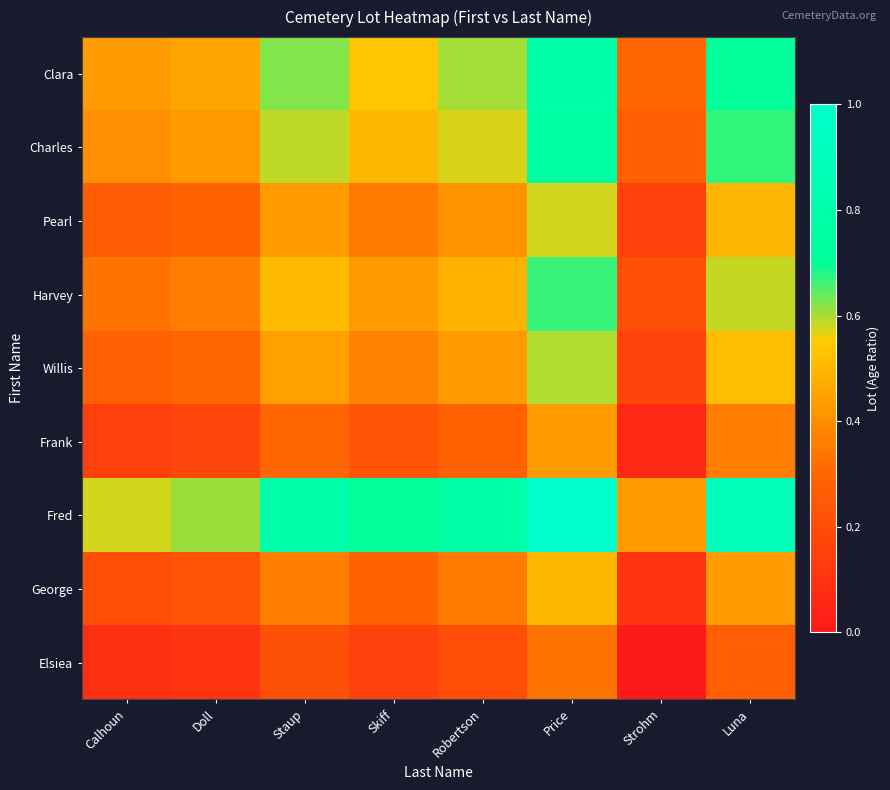

At which category does the chart reach its peak across all series?

Price